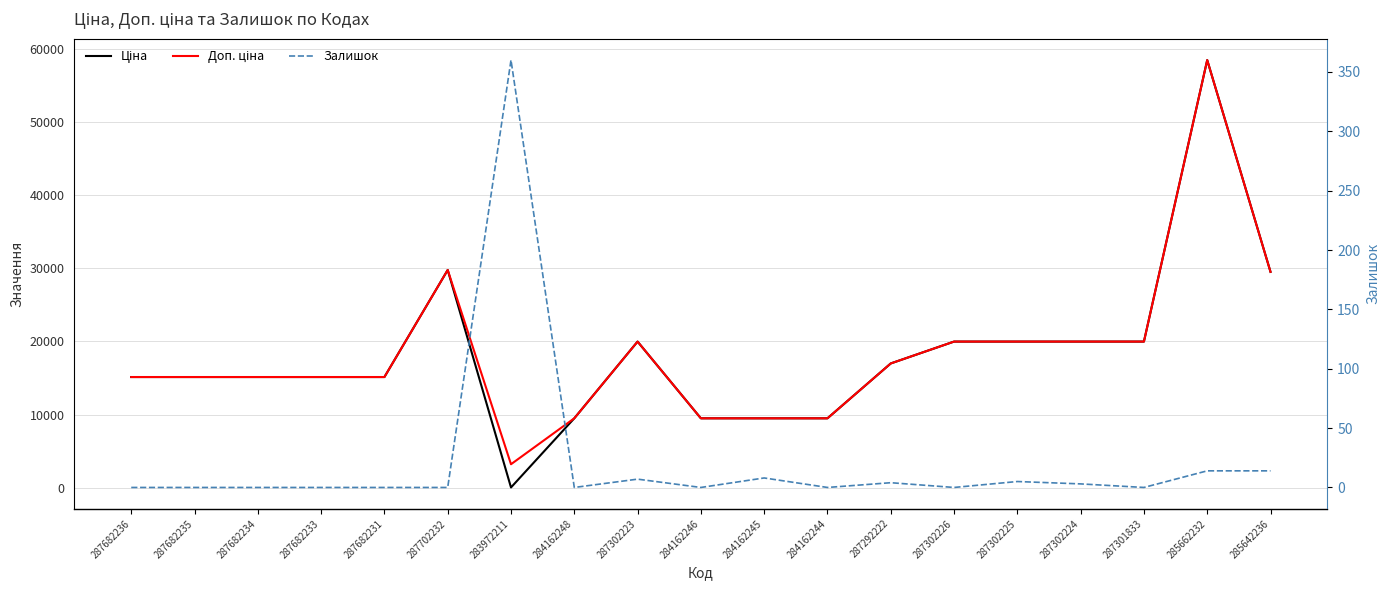

List the labels in order of Ціна value, smallest first.

283972211, 284162248, 284162246, 284162245, 284162244, 287682236, 287682235, 287682234, 287682233, 287682231, 287292222, 287302223, 287302226, 287302225, 287302224, 287301833, 285642236, 287702232, 285662232